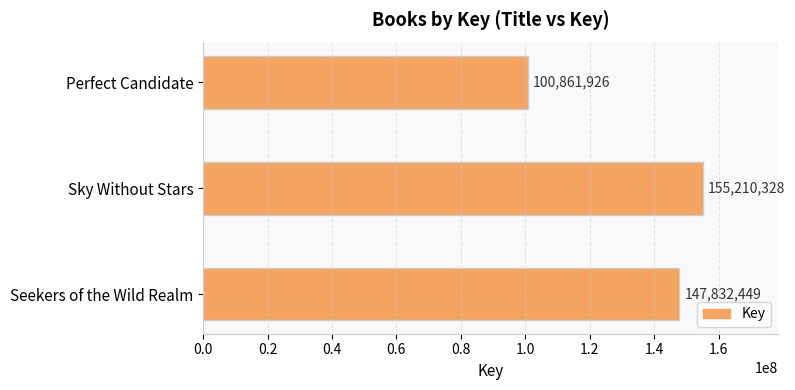

What is the sum of all values?

403904703